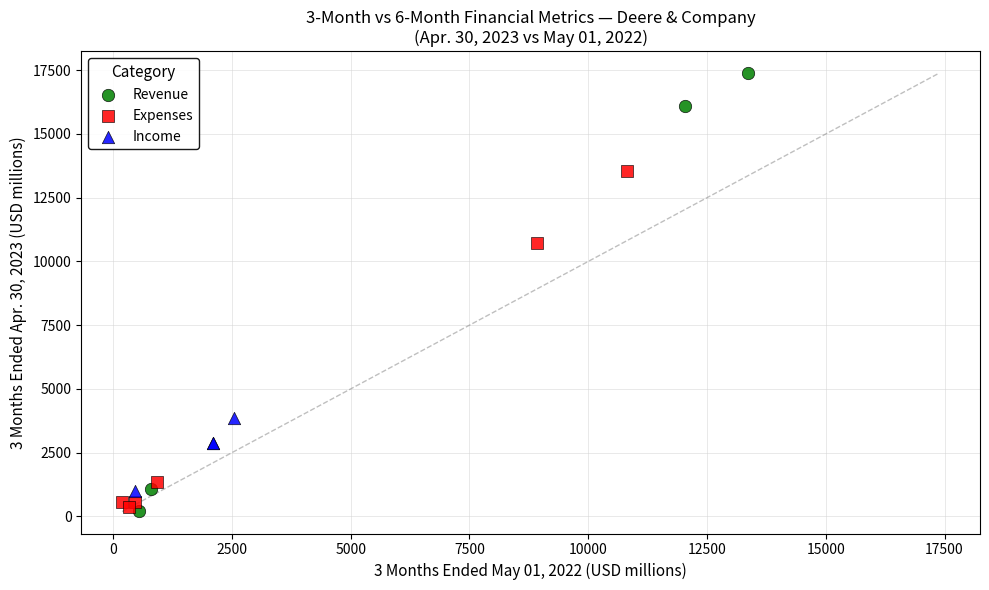

Which series contains the highest Y value?

Revenue